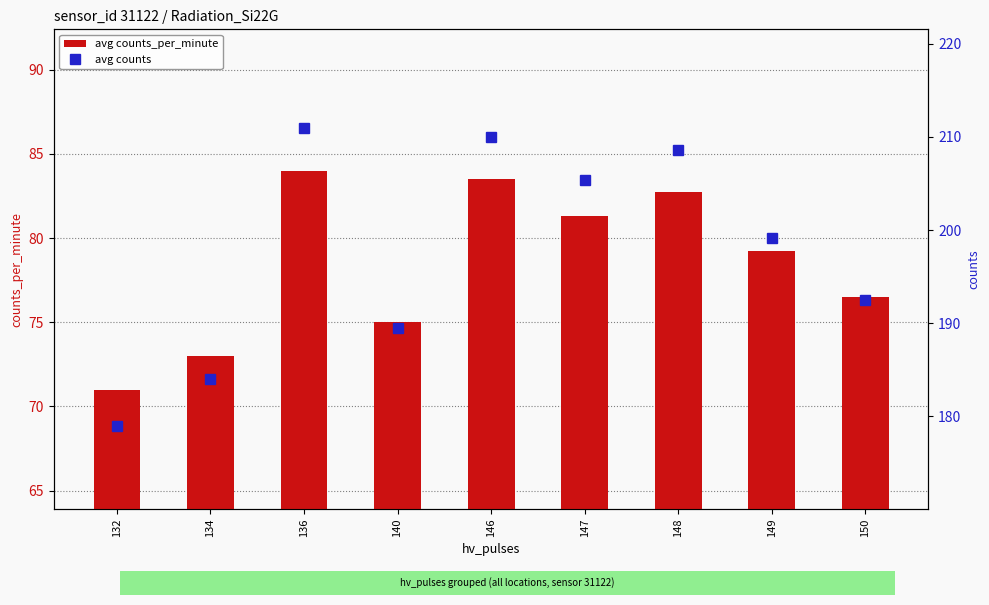

What is the spread (max minus min) of values at 134?

111.0